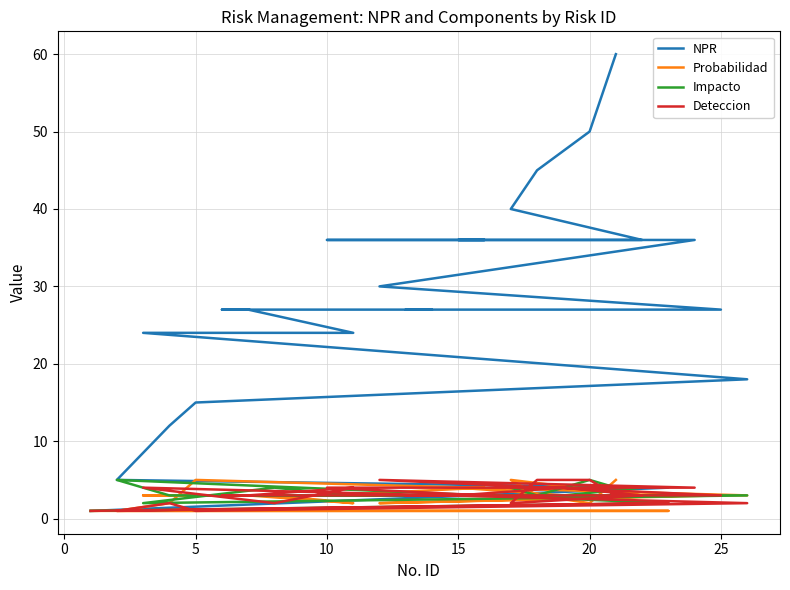

What is the difference between the second highest and second lowest values in the Deteccion series?

4